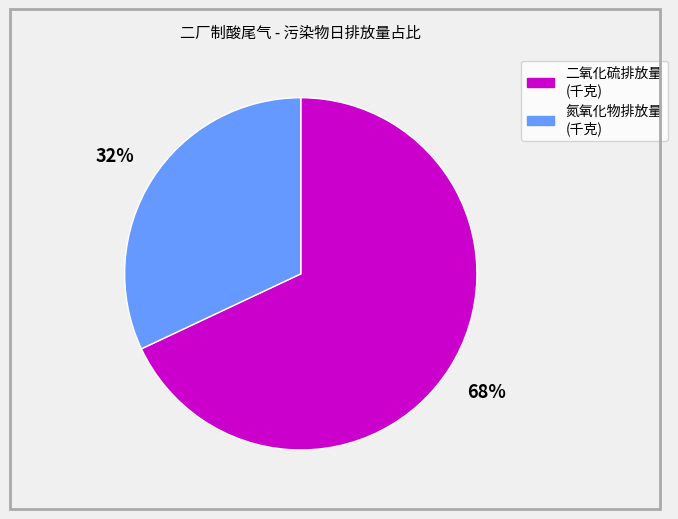

The 二氧化硫排放量 (千克) slice represents 53% of the pie. True or false?

False